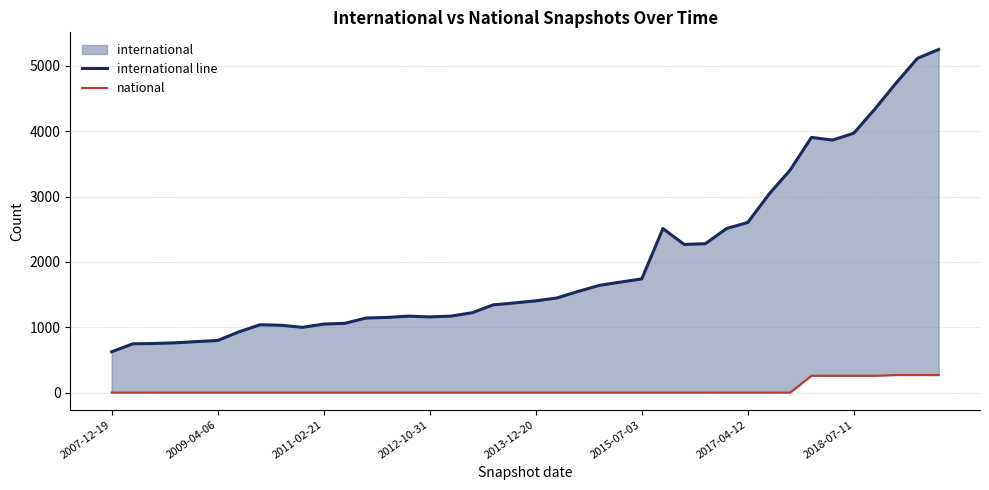

Which series changed the most between 2011-02-21 and 2015-07-03?

international line